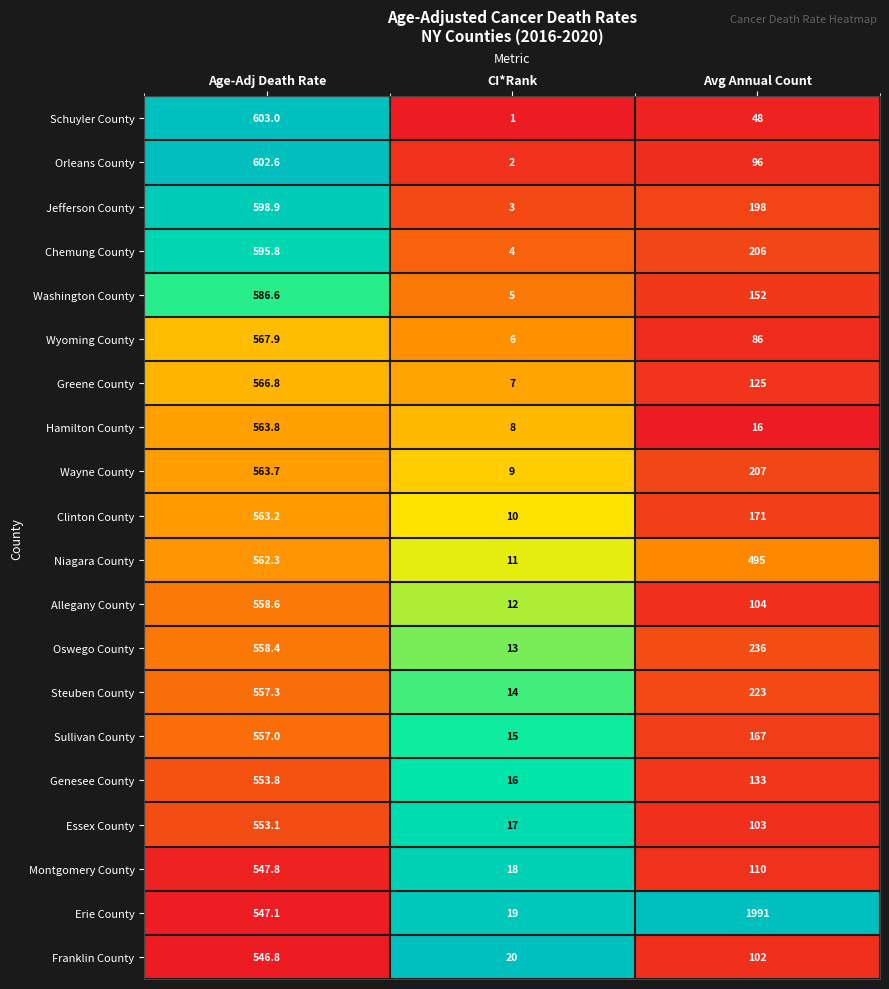

How many values in the Erie County series exceed 547?

2